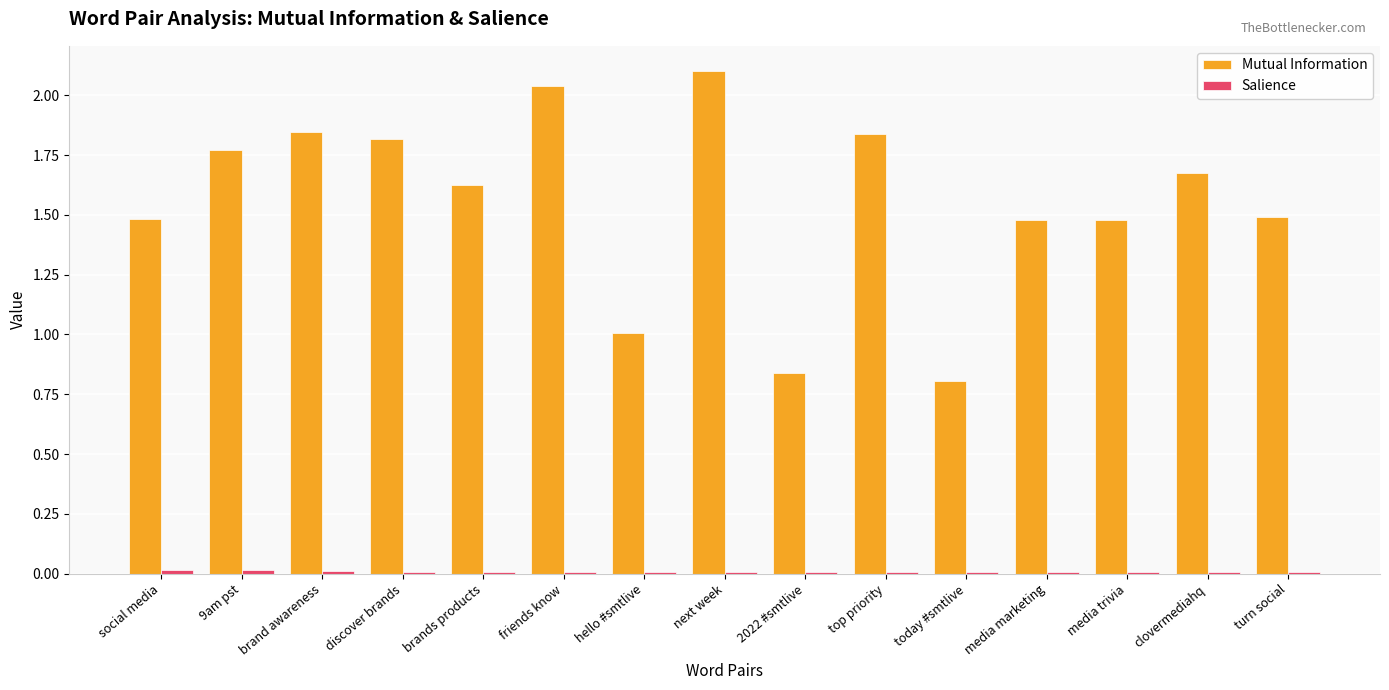

At which label does Mutual Information reach its peak?

next week